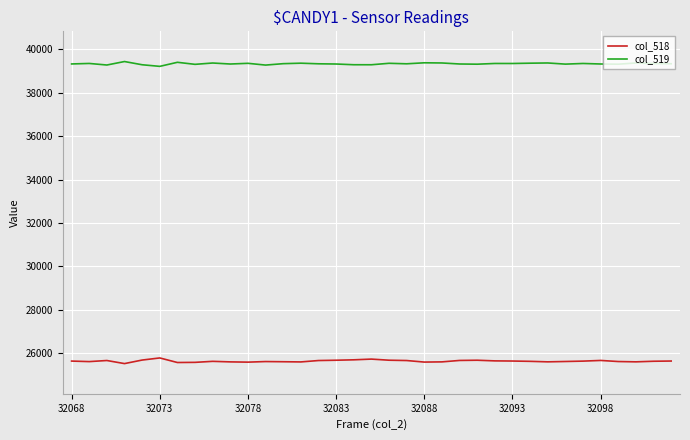

True or false: col_519 and col_518 cross at least once.

False